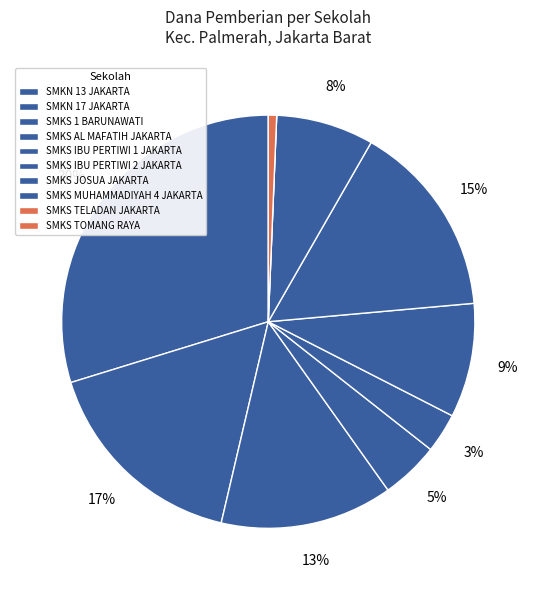

What portion of the pie excludes SMKN 13 JAKARTA?

70.2%